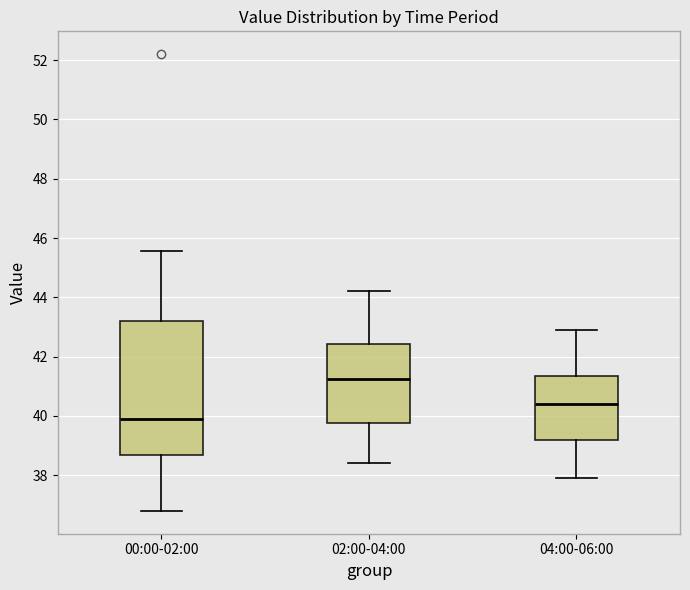

Which box has the lowest median line?

00:00-02:00